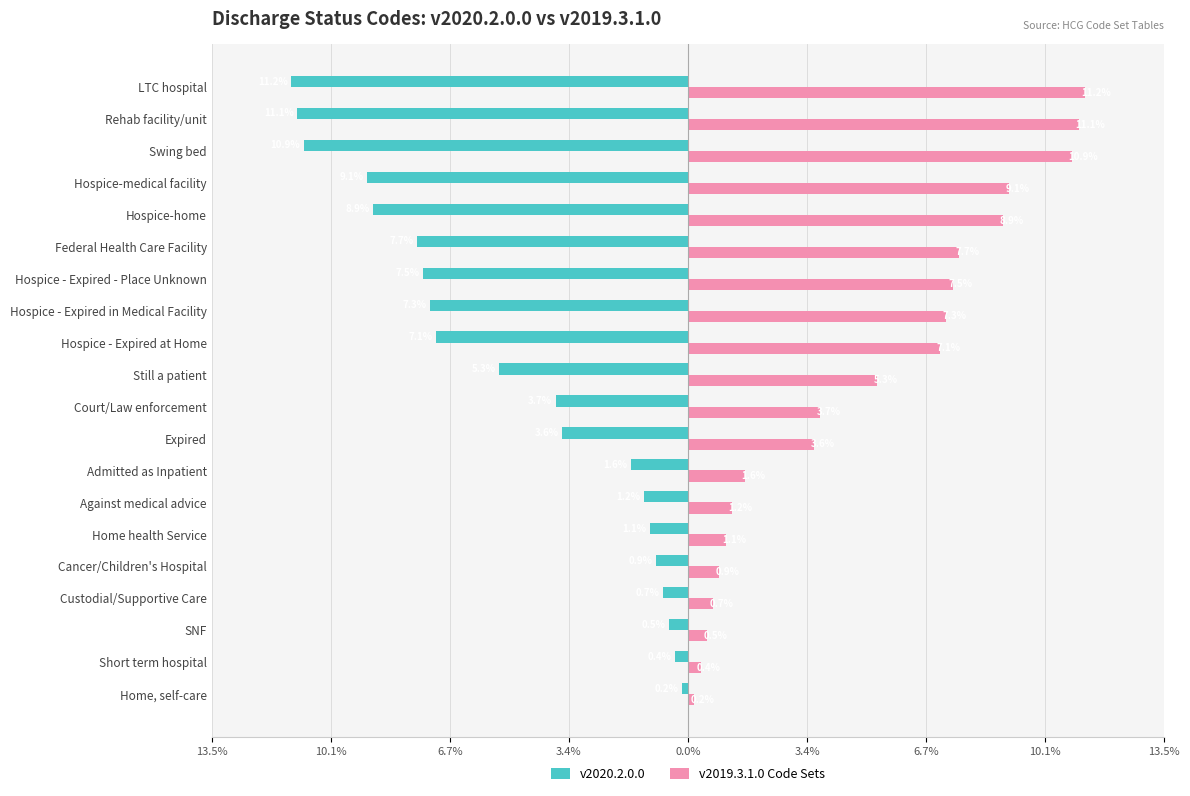

Reading right to left, what are all the values shown in this chart?

v2020.2.0.0: -11.2	-11.1	-10.9	-9.1	-8.9	-7.7	-7.5	-7.3	-7.1	-5.3	-3.7	-3.6	-1.6	-1.2	-1.1	-0.9	-0.7	-0.5	-0.4	-0.2
v2019.3.1.0 Code Sets: 11.2	11.1	10.9	9.1	8.9	7.7	7.5	7.3	7.1	5.3	3.7	3.6	1.6	1.2	1.1	0.9	0.7	0.5	0.4	0.2